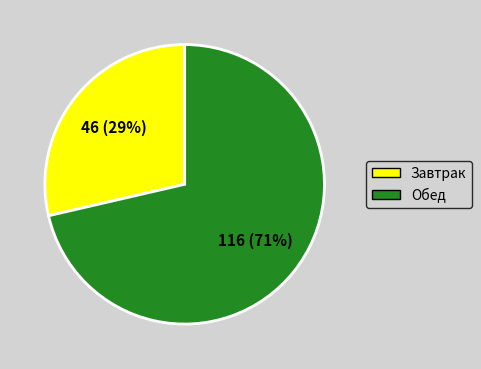

To the nearest percent, what is the average slice percentage?

50%